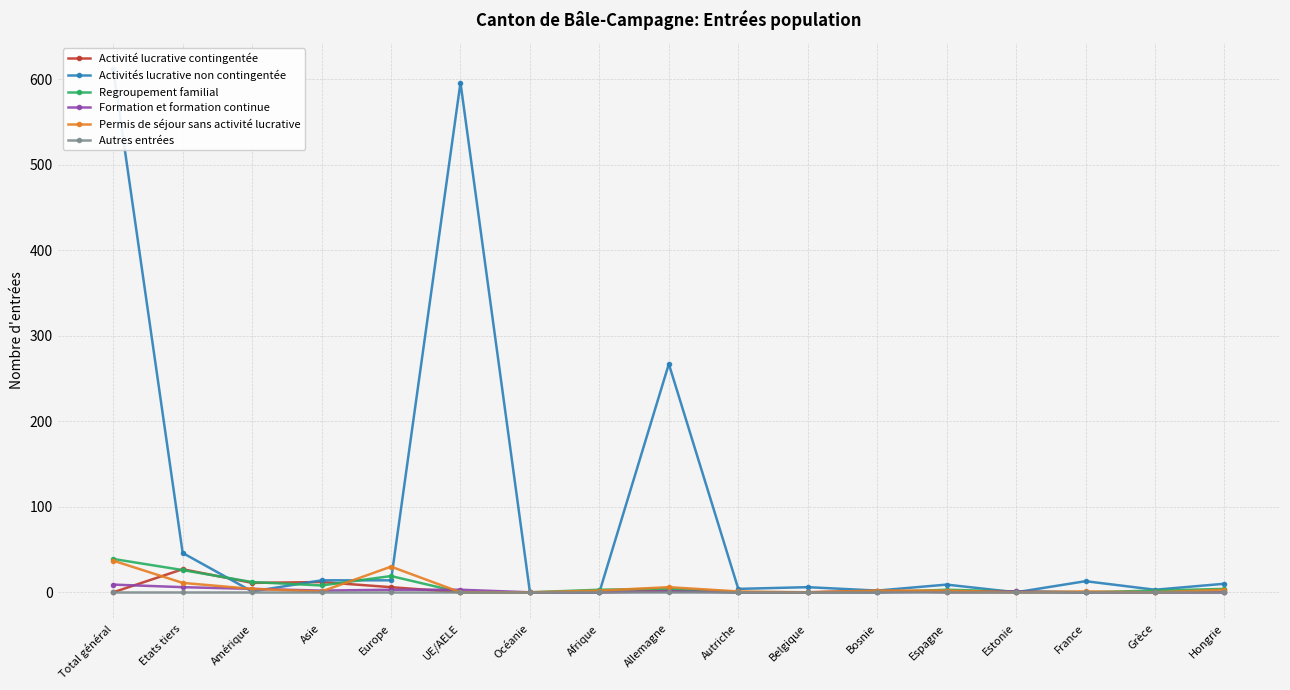

The value of Permis de séjour sans activité lucrative at Hongrie is 3. True or false?

True